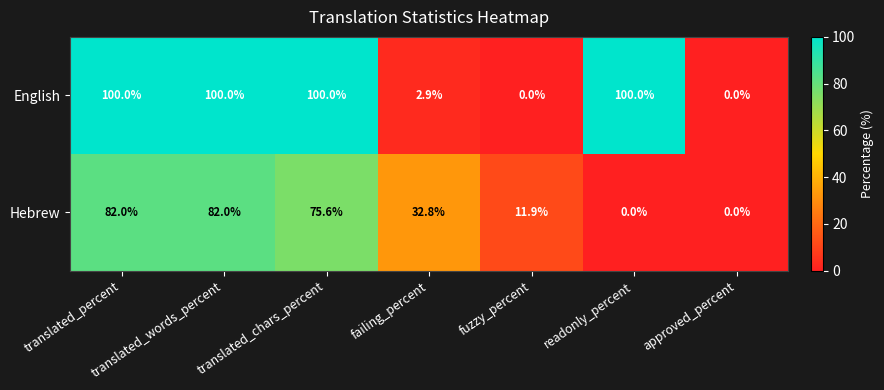

What is the difference between the Hebrew values at fuzzy_percent and translated_words_percent?

70.1